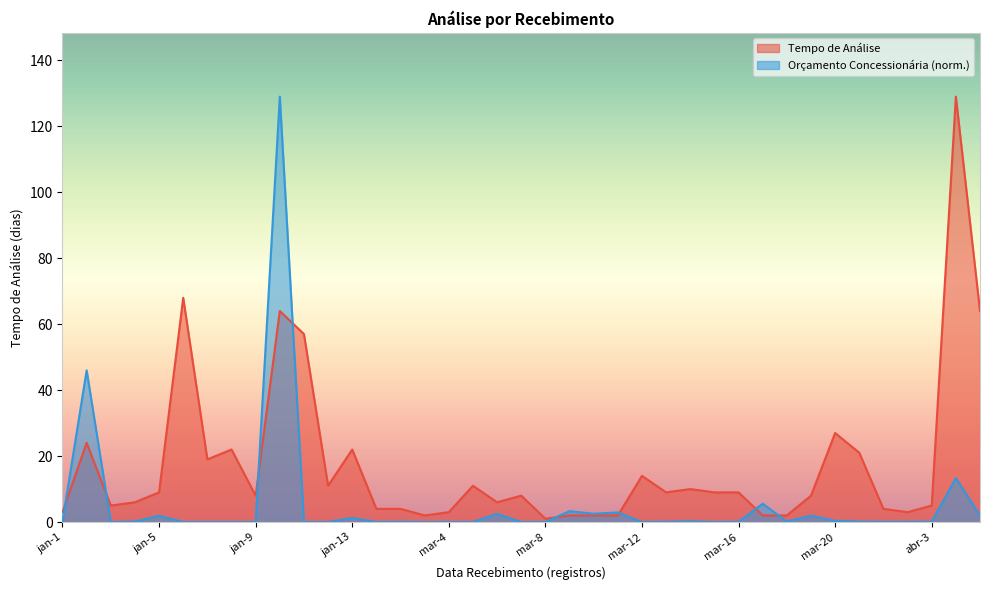

Reading left to right, list all the values displayed in this chart.

Tempo de Análise: jan-1=3.0	jan-2=24.0	jan-3=5.0	jan-4=6.0	jan-5=9.0	jan-6=68.0	jan-7=19.0	jan-8=22.0	jan-9=8.0	jan-10=64.0	jan-11=57.0	jan-12=11.0	jan-13=22.0	mar-1=4.0	mar-2=4.0	mar-3=2.0	mar-4=3.0	mar-5=11.0	mar-6=6.0	mar-7=8.0	mar-8=1.0	mar-9=2.0	mar-10=2.0	mar-11=2.0	mar-12=14.0	mar-13=9.0	mar-14=10.0	mar-15=9.0	mar-16=9.0	mar-17=2.0	mar-18=2.0	mar-19=8.0	mar-20=27.0	mar-21=21.0	abr-1=4.0	abr-2=3.0	abr-3=5.0	abr-4=129.0	abr-5=64.0
Orçamento Concessionária (M): jan-1=0.2	jan-2=46.0	jan-3=0.0	jan-4=0.2	jan-5=1.9	jan-6=0.0	jan-7=0.0	jan-8=0.0	jan-9=0.0	jan-10=129.0	jan-11=0.0	jan-12=0.0	jan-13=1.2	mar-1=0.0	mar-2=0.1	mar-3=0.0	mar-4=0.0	mar-5=0.0	mar-6=2.5	mar-7=0.0	mar-8=0.0	mar-9=3.3	mar-10=2.5	mar-11=2.9	mar-12=0.0	mar-13=0.1	mar-14=0.2	mar-15=0.0	mar-16=0.1	mar-17=5.6	mar-18=0.2	mar-19=1.9	mar-20=0.4	mar-21=0.1	abr-1=0.0	abr-2=0.1	abr-3=0.1	abr-4=13.3	abr-5=2.0